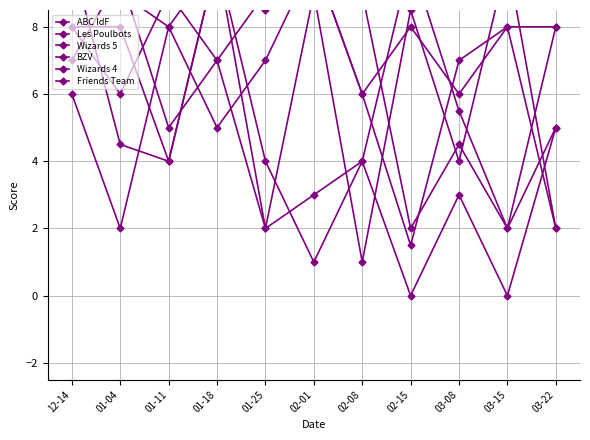

Which series has the widest spread of values?

Friends Team